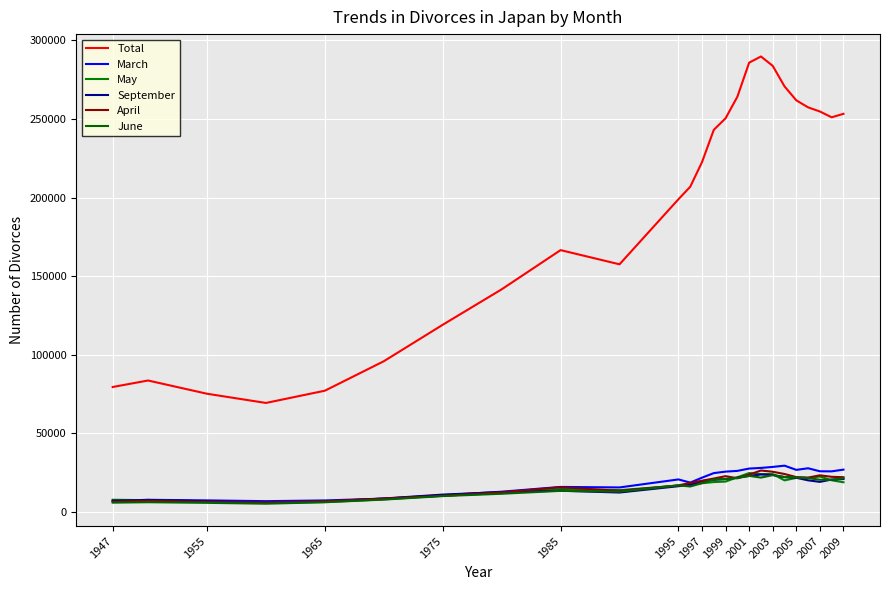

In Total, how many points are higher than both neighbors (excluding endpoints)?

3